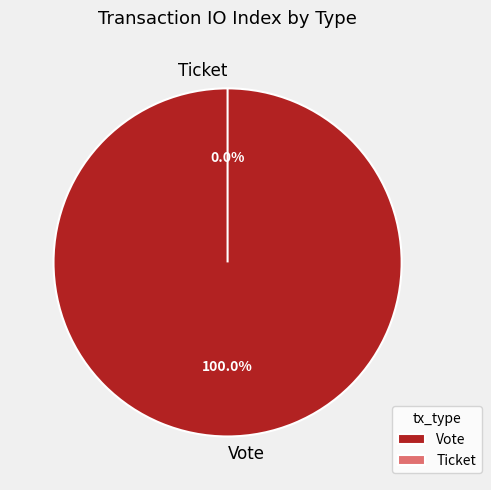

How many segments does this pie chart have?

2